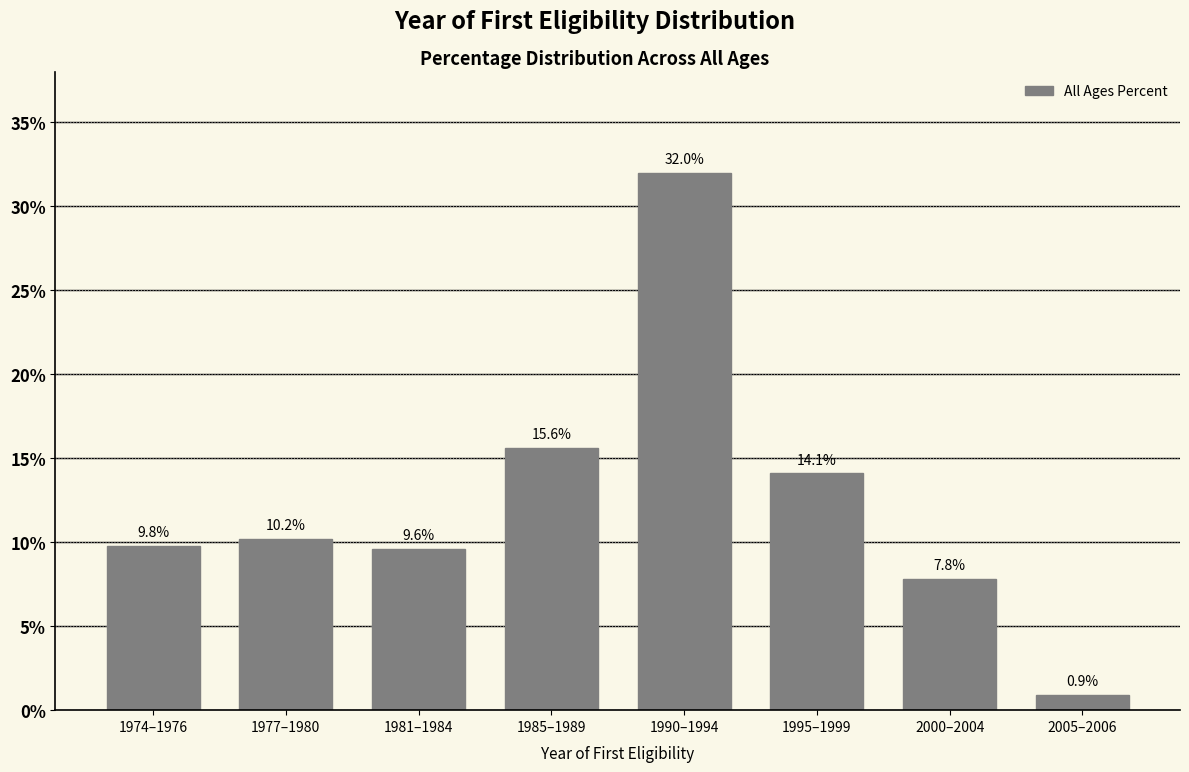

Reading right to left, extract all data points from this chart.

0.9	7.8	14.1	32.0	15.6	9.6	10.2	9.8